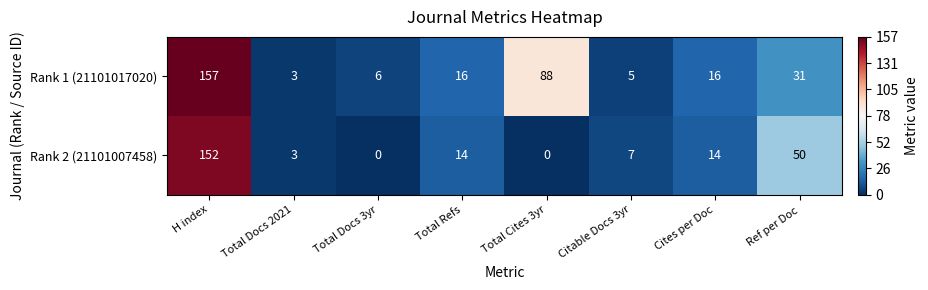

What is the sum of all Rank 1 (21101017020) values?

322